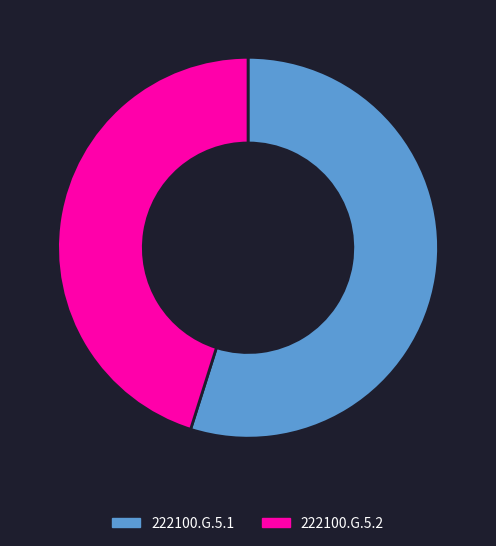

Is it true that 222100.G.5.2 is 45% of the pie?

True